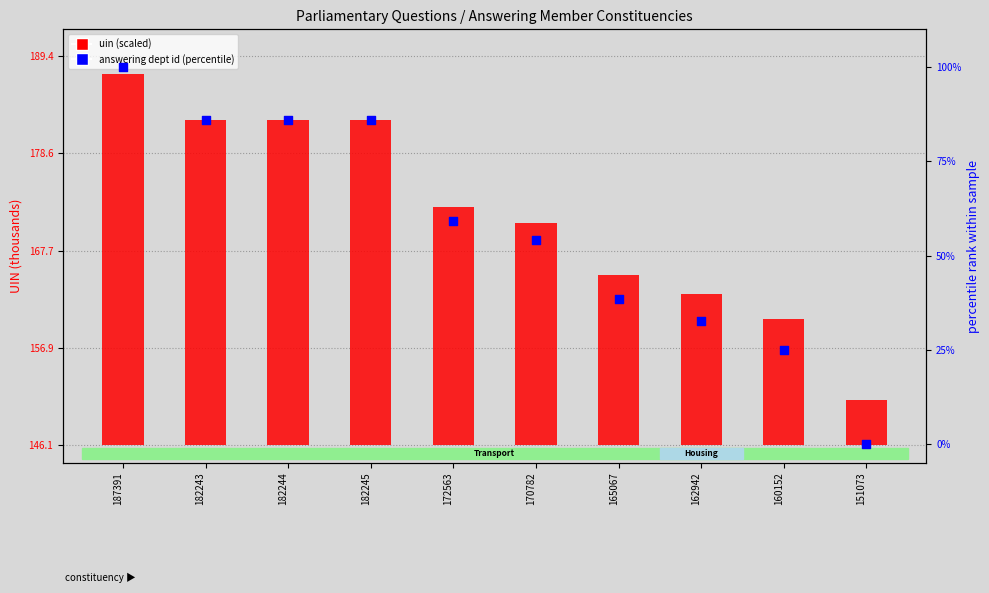

Which series reaches the minimum Y coordinate?

answering dept id (percentile)